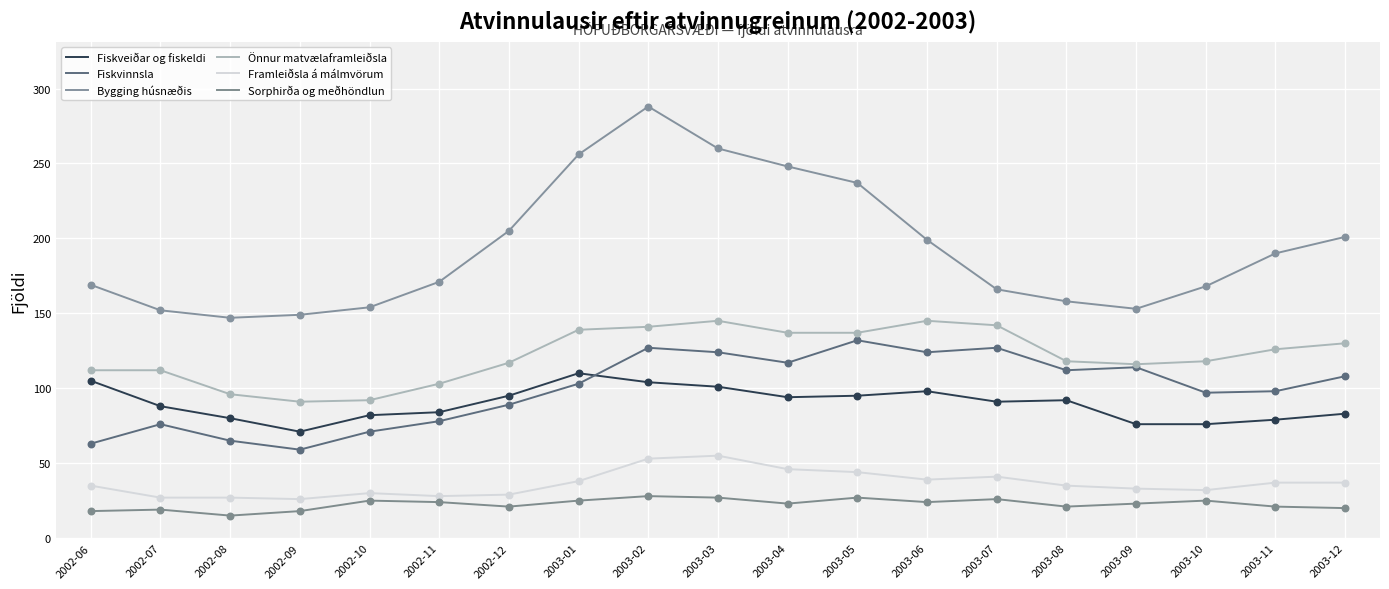

Does the chart have visible grid lines?

Yes